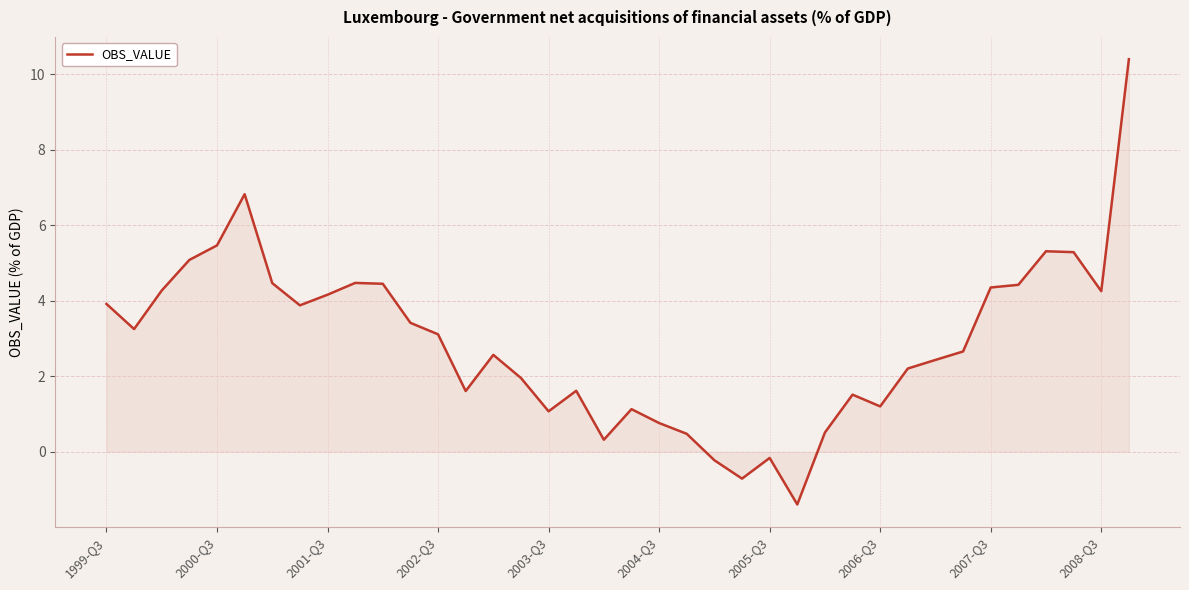

What is the minimum value shown in the chart?

-1.4